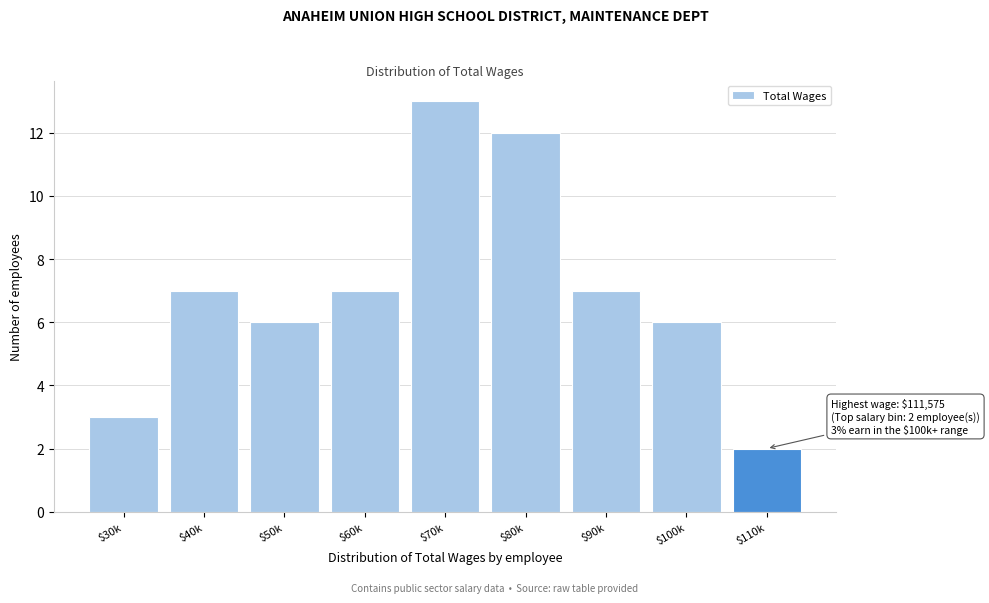

Reading left to right, transcribe all the data shown in this chart.

3	7	6	7	13	12	7	6	2